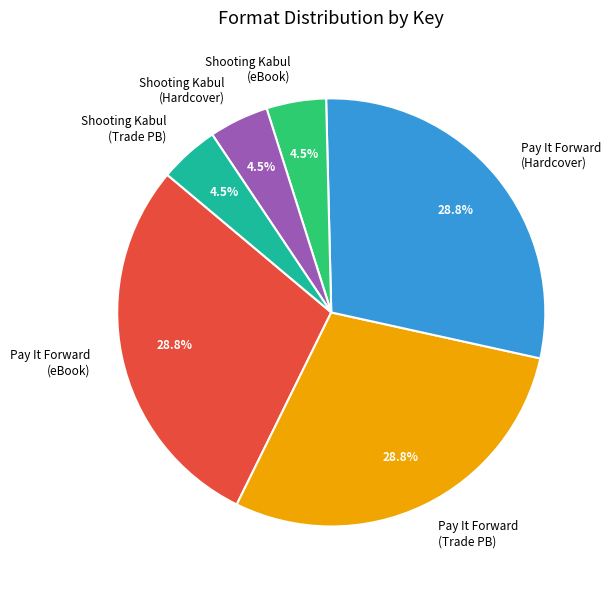

Between Shooting Kabul (eBook) and Pay It Forward (Trade PB), which is larger?

Pay It Forward (Trade PB)